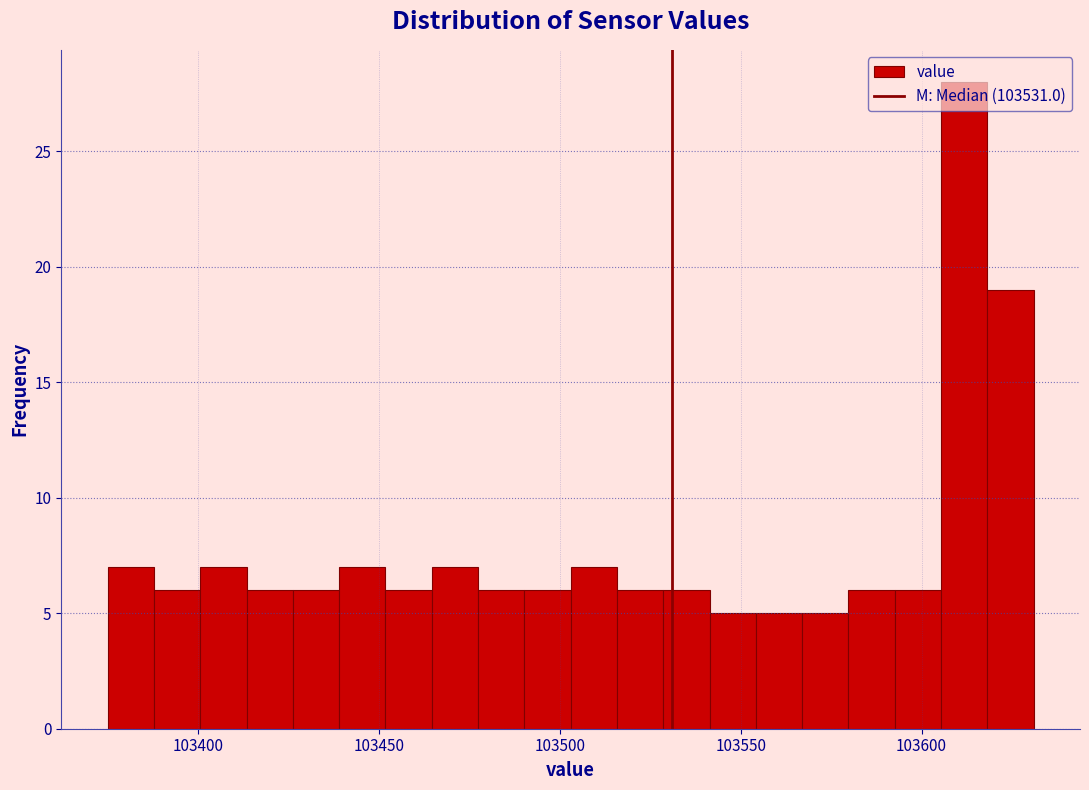

Around what value on the x-axis is the tallest bar? Give the approximate position of its centre, as read against the axis.

103610